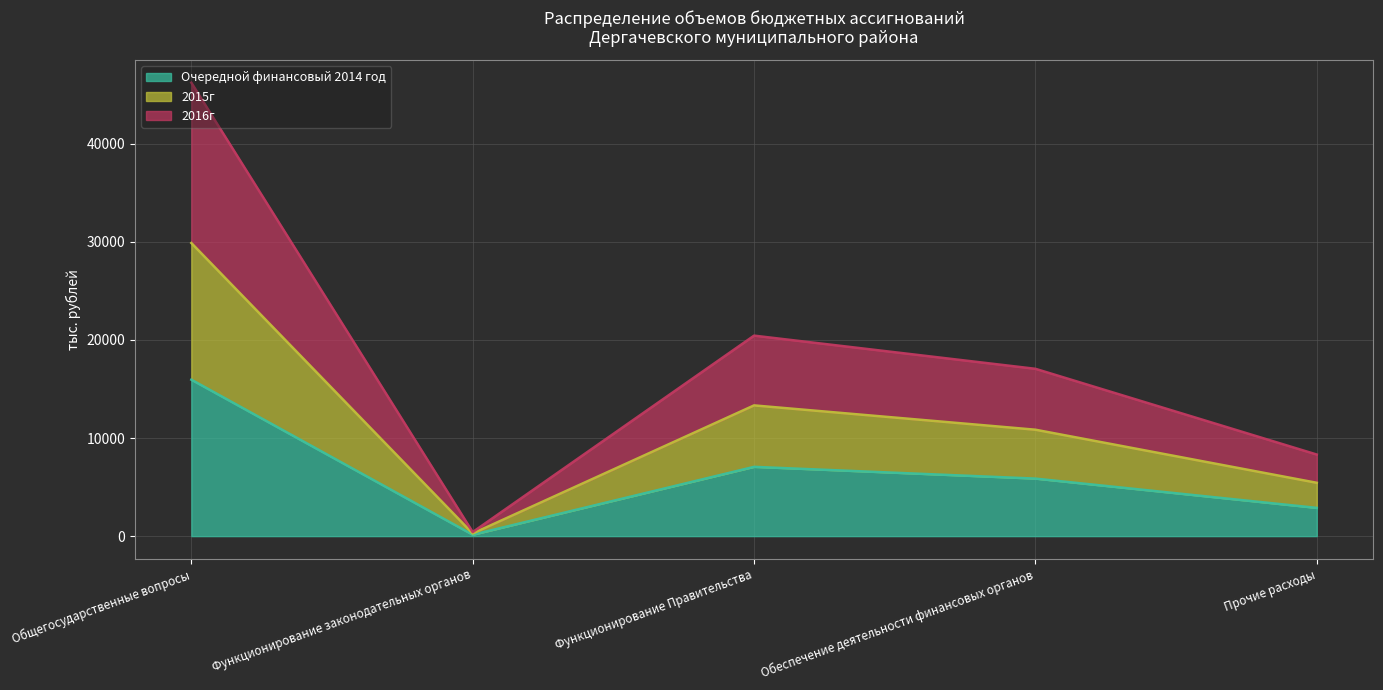

Reading left to right, extract all data points from this chart.

Очередной финансовый 2014 год: Общегосударственные вопросы=15951.4	Функционирование законодательных органов=142.4	Функционирование Правительства=7064.4	Обеспечение деятельности финансовых органов=5865.6	Прочие расходы=2879.0
2015г: Общегосударственные вопросы=29887.4	Функционирование законодательных органов=268.6	Функционирование Правительства=13330.1	Обеспечение деятельности финансовых органов=10850.6	Прочие расходы=5438.1
2016г: Общегосударственные вопросы=46236.3	Функционирование законодательных органов=412.2	Функционирование Правительства=20443.7	Обеспечение деятельности финансовых органов=17061.3	Прочие расходы=8319.1